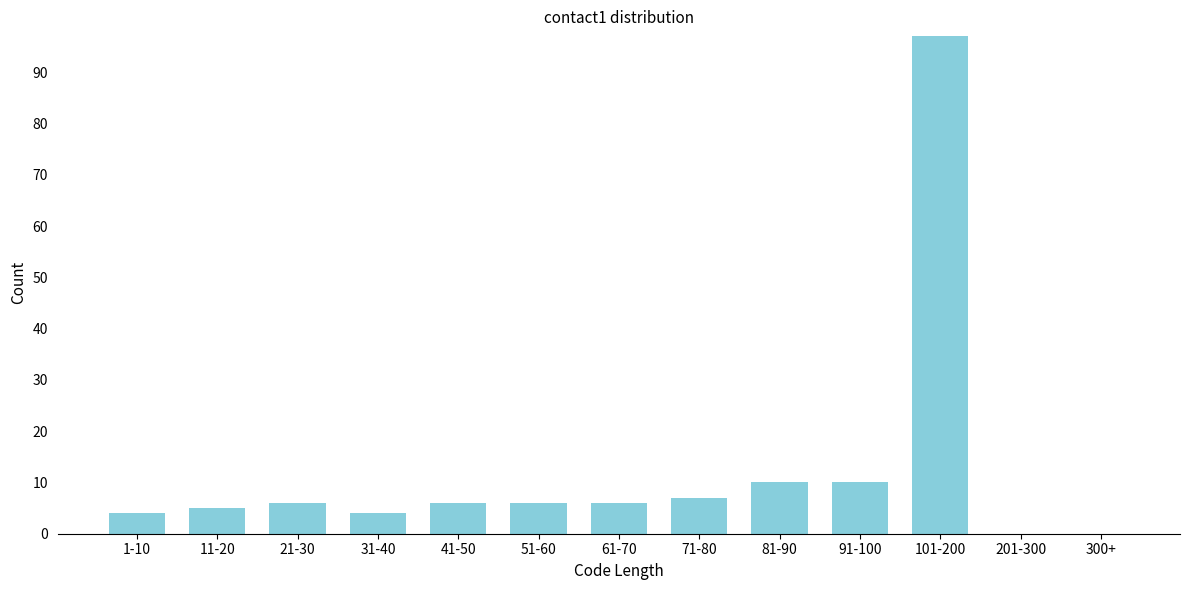

Reading left to right, transcribe all the data shown in this chart.

1-10=4	11-20=5	21-30=6	31-40=4	41-50=6	51-60=6	61-70=6	71-80=7	81-90=10	91-100=10	101-200=97	201-300=0	300+=0